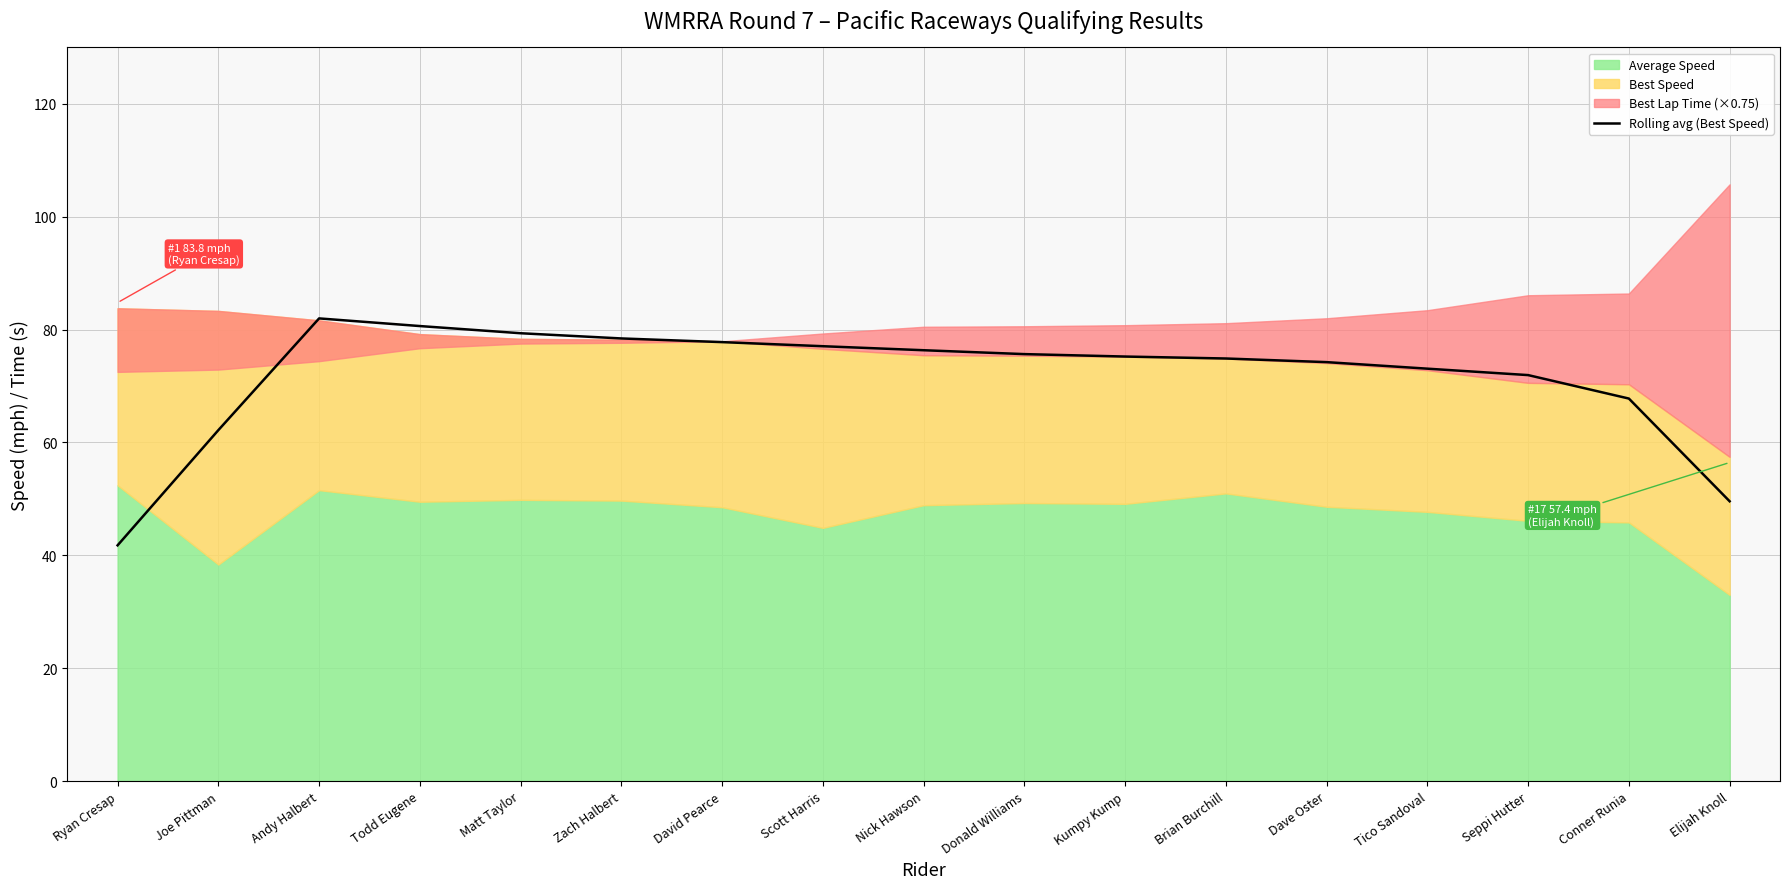

What is the highest value of the Rolling avg (Best Speed) series?

82.0